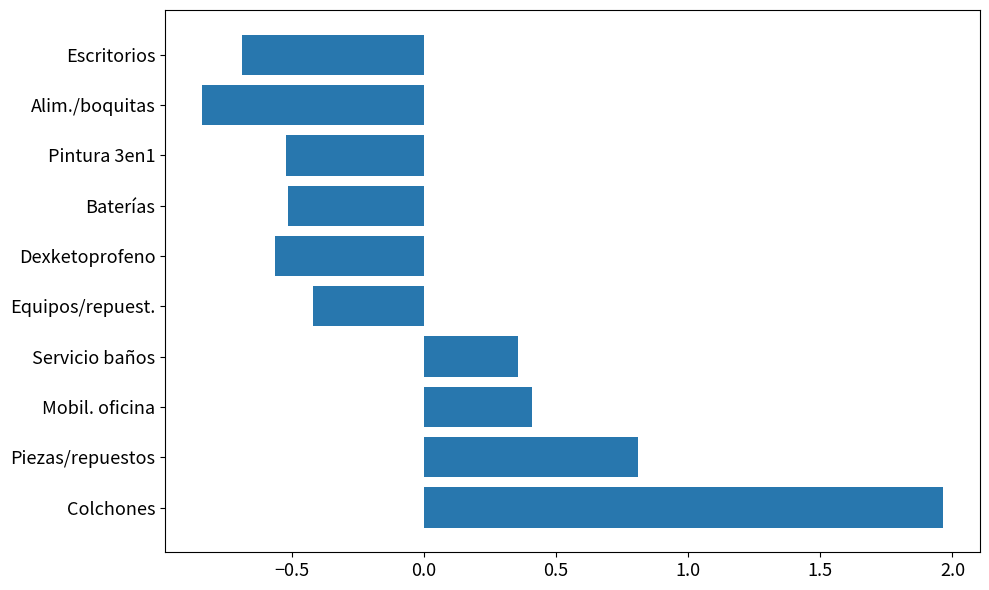

What is the sum of the values at Colchones and Baterías?

1.5